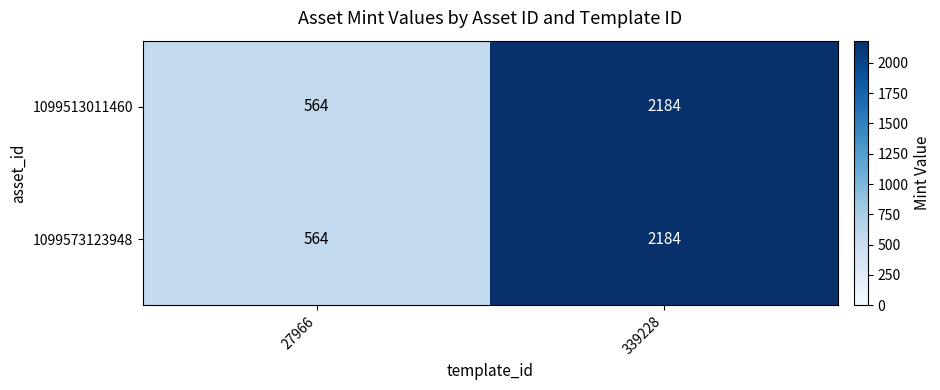

Reading left to right, list all the values displayed in this chart.

1099513011460: 564	2184
1099573123948: 564	2184